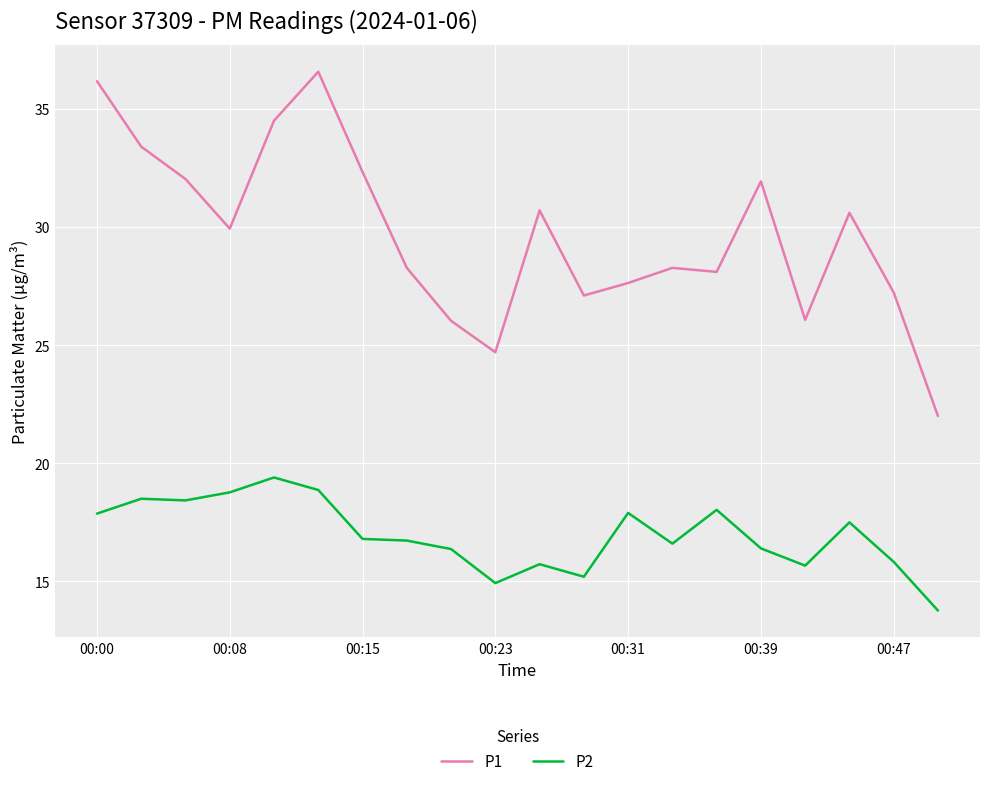

Which series has the largest total across all categories?

P1